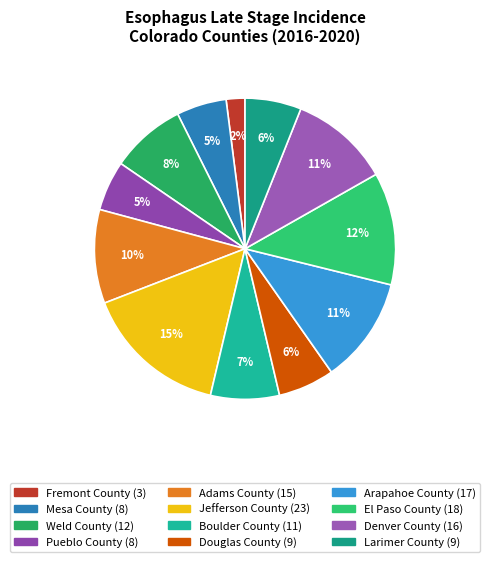

What portion of the pie excludes Fremont County?

98.0%